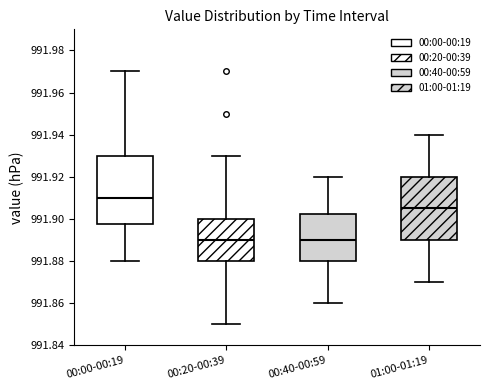

Reading left to right, read every box against the y-axis: the position of its median line, the range the box covers, and the ends of its whiskers. The values are not printed on the chart, so give them approximately, as read against the axis.

00:00-00:19: median 991.910, box 991.898 to 991.930, whiskers 991.880 to 991.970
00:20-00:39: median 991.890, box 991.880 to 991.900, whiskers 991.850 to 991.930
00:40-00:59: median 991.890, box 991.880 to 991.902, whiskers 991.860 to 991.920
01:00-01:19: median 991.906, box 991.890 to 991.920, whiskers 991.870 to 991.940